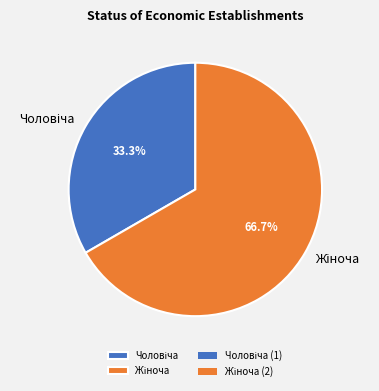

How many slices are in this pie chart?

2